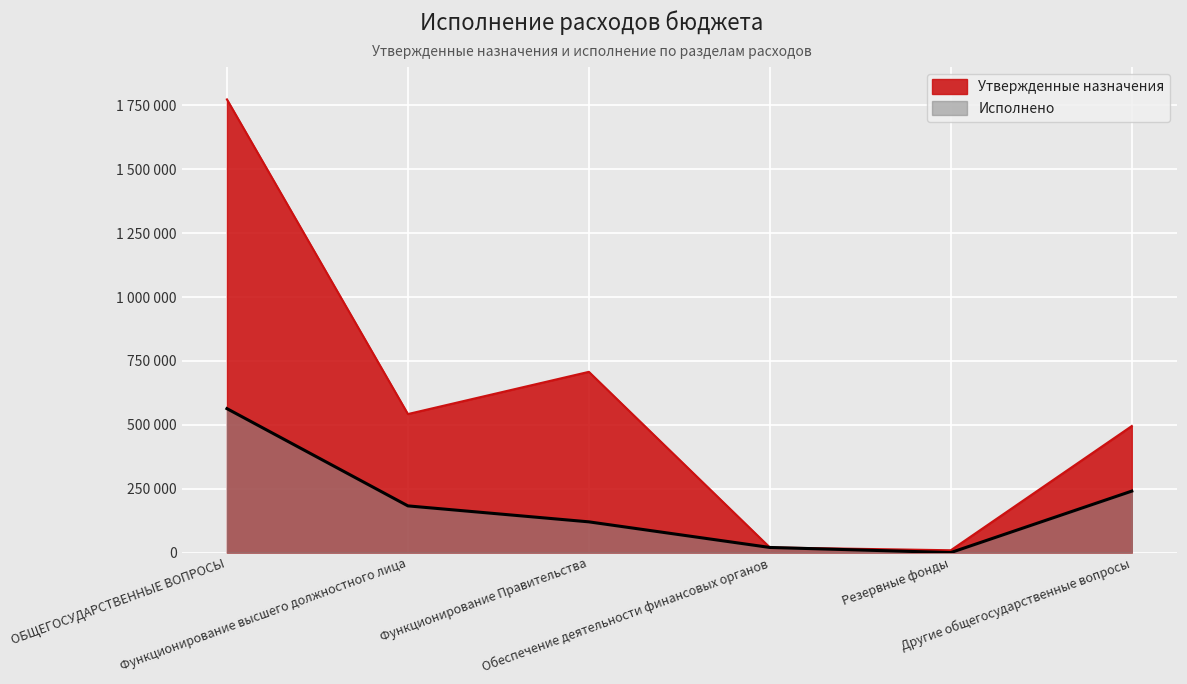

Reading right to left, extract all data points from this chart.

Утвержденные назначения: Другие общегосударственные вопросы=495102.5	Резервные фонды=9000.0	Обеспечение деятельности финансовых органов=19940.0	Функционирование Правительства=707174.0	Функционирование высшего должностного лица=542000.0	ОБЩЕГОСУДАРСТВЕННЫЕ ВОПРОСЫ=1773216.5
Исполнено: Другие общегосударственные вопросы=240451.9	Резервные фонды=0.0	Обеспечение деятельности финансовых органов=19940.0	Функционирование Правительства=120160.0	Функционирование высшего должностного лица=182656.0	ОБЩЕГОСУДАРСТВЕННЫЕ ВОПРОСЫ=563207.9